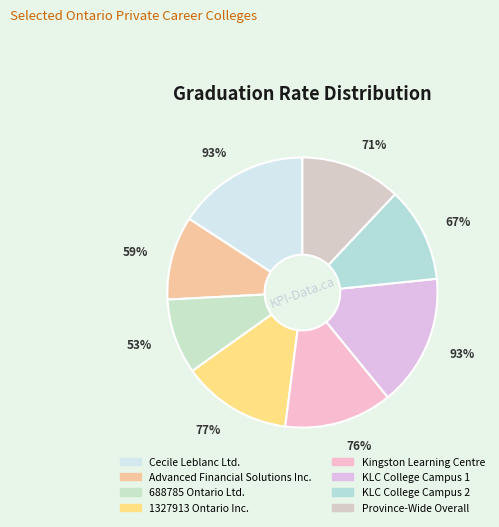

How many slices are in this pie chart?

8